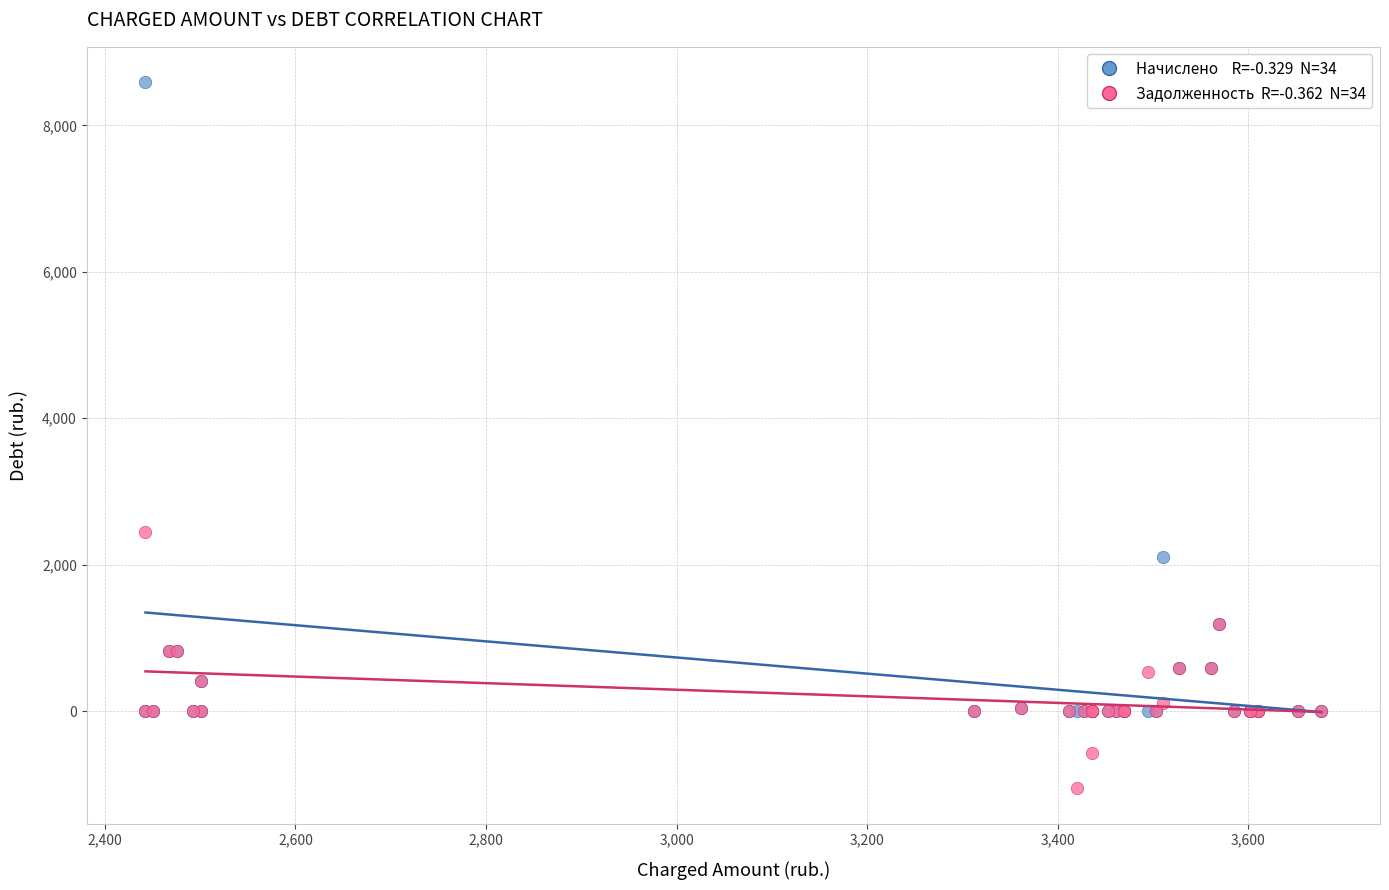

Across all series, what Y value is closest to 3766?

2442.6